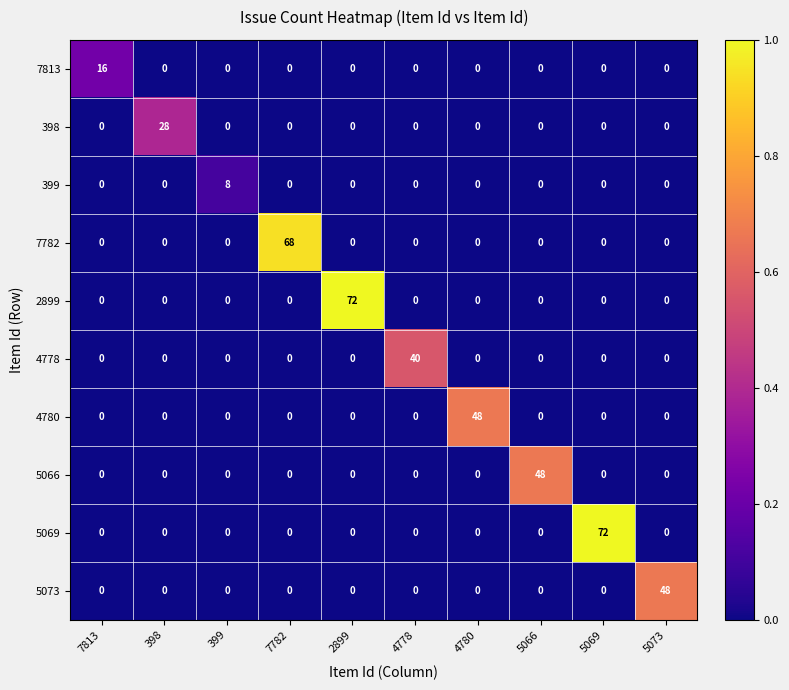

What is the difference between the highest and lowest values at 398?

28